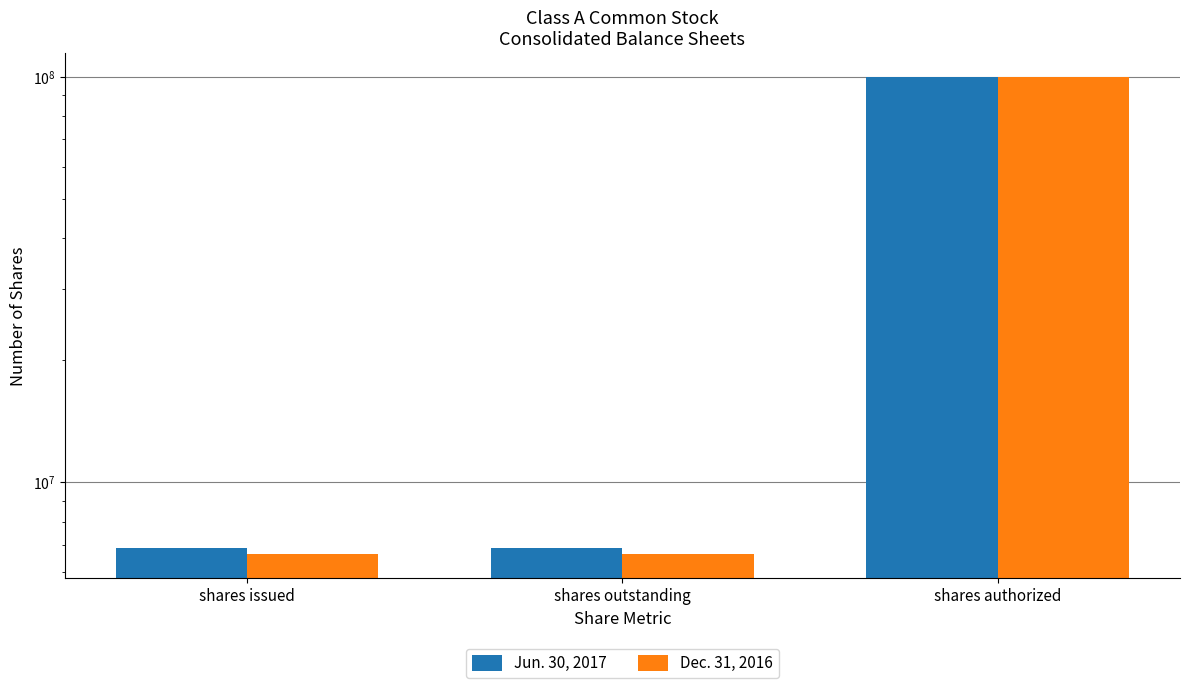

Which category has the lowest value in the Jun. 30, 2017 series?

shares issued